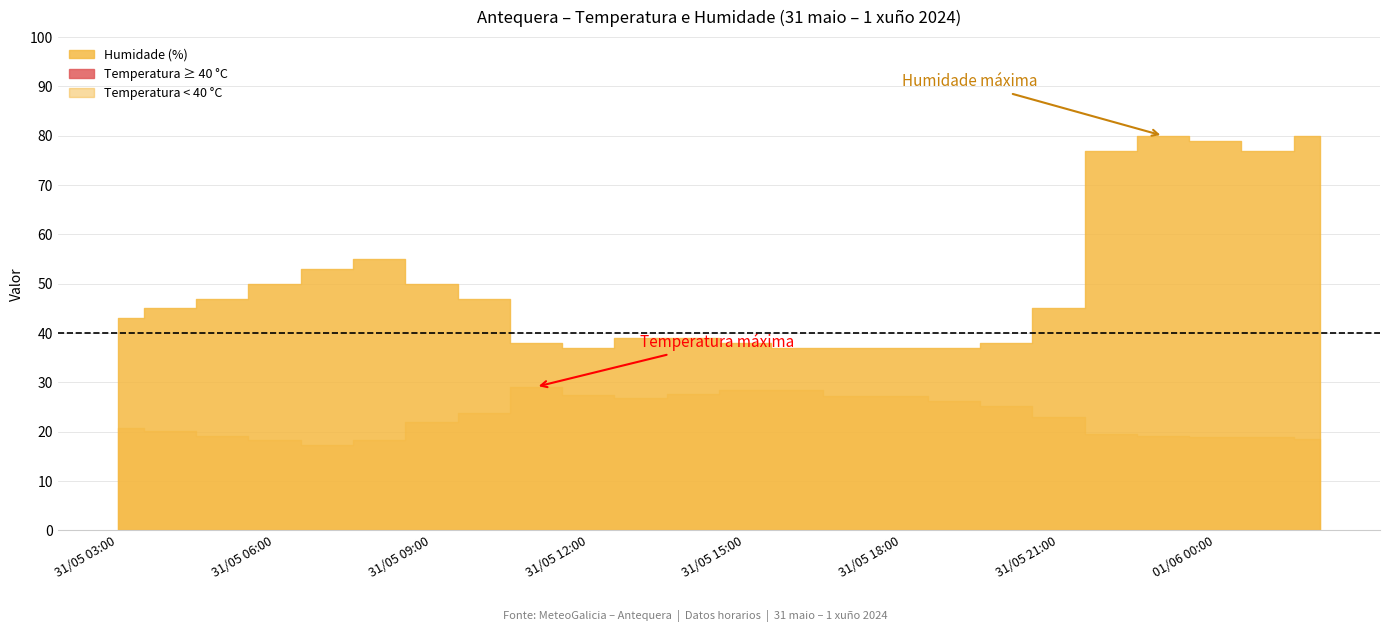

What is the greatest value displayed?

80.0